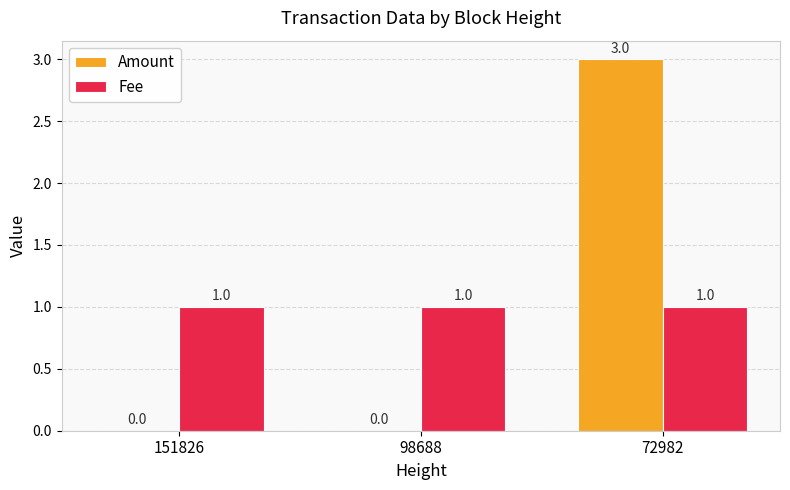

Are the bars horizontal?

No